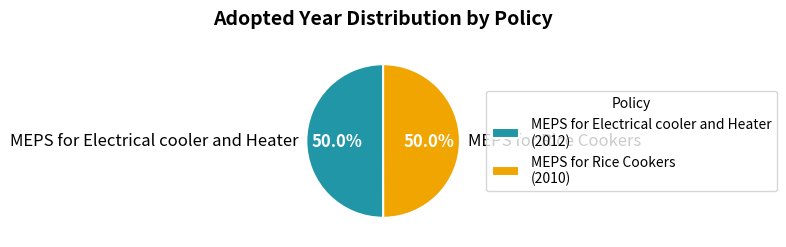

Is the sum of MEPS for Rice Cookers and MEPS for Electrical cooler and Heater greater than half?

Yes